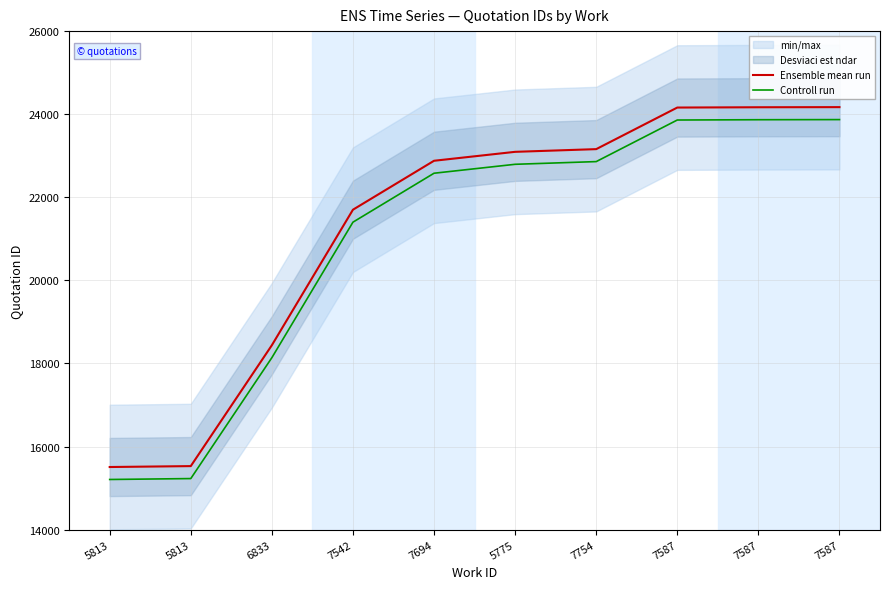

What is the difference between the Ensemble mean run values at 5775 and 7587?

1076